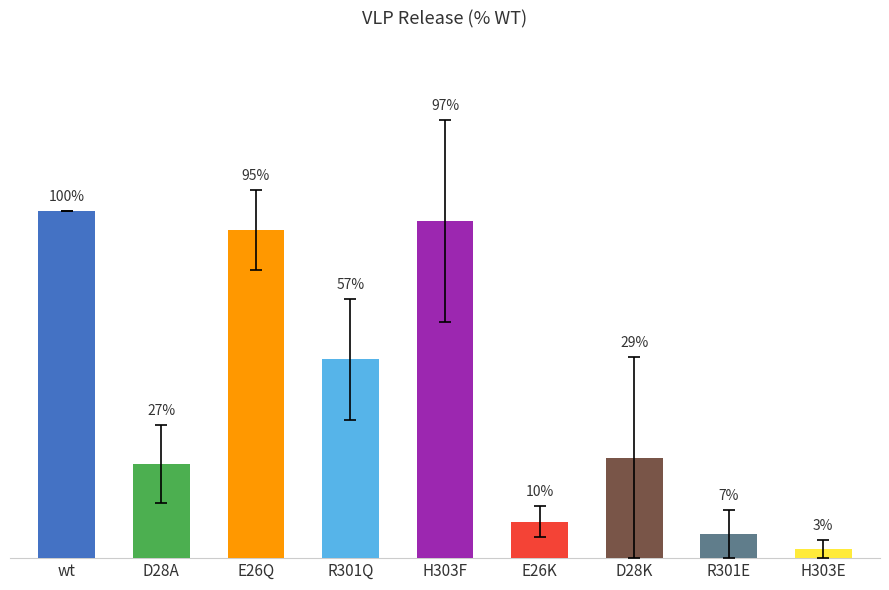

What is the difference between the maximum and second lowest values in the s.d. series?

26.5